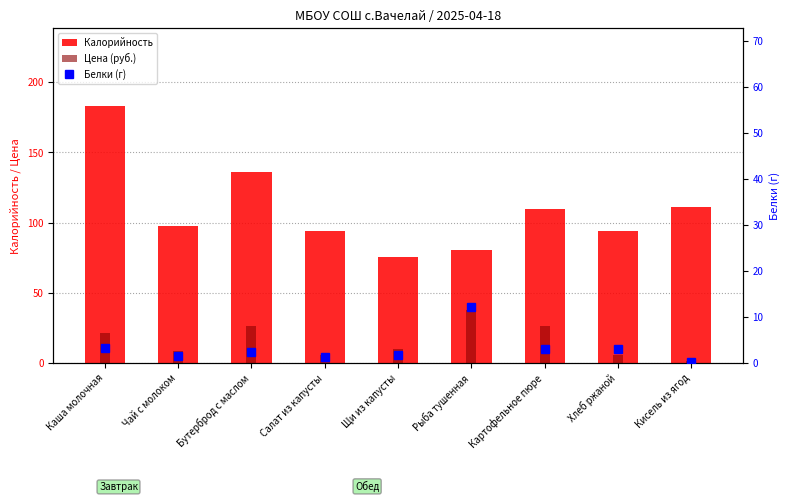

What is the difference between the maximum and second lowest values in the Калорийность series?

102.5